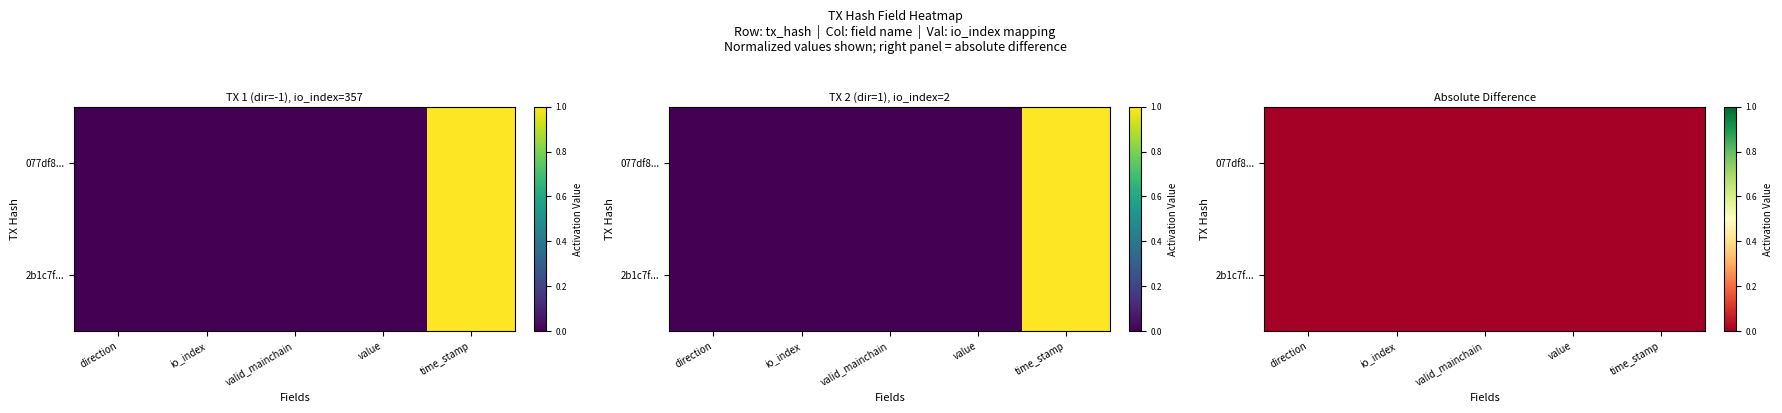

Rank the series by their maximum value, from highest to lowest.

077df8..., 2b1c7f...